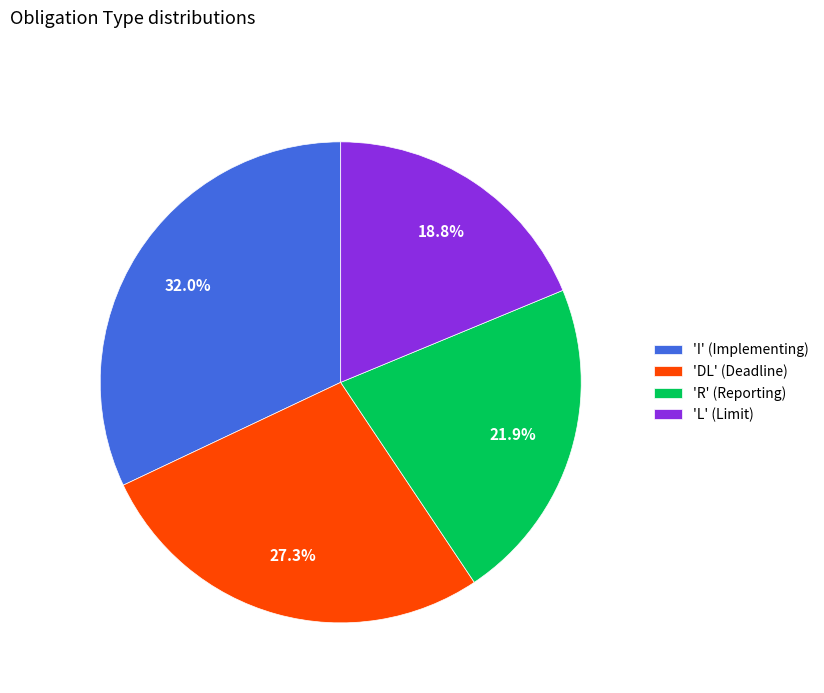

Approximately how many times larger is the value at 'I' (Implementing) compared to 'L' (Limit)?

1.7